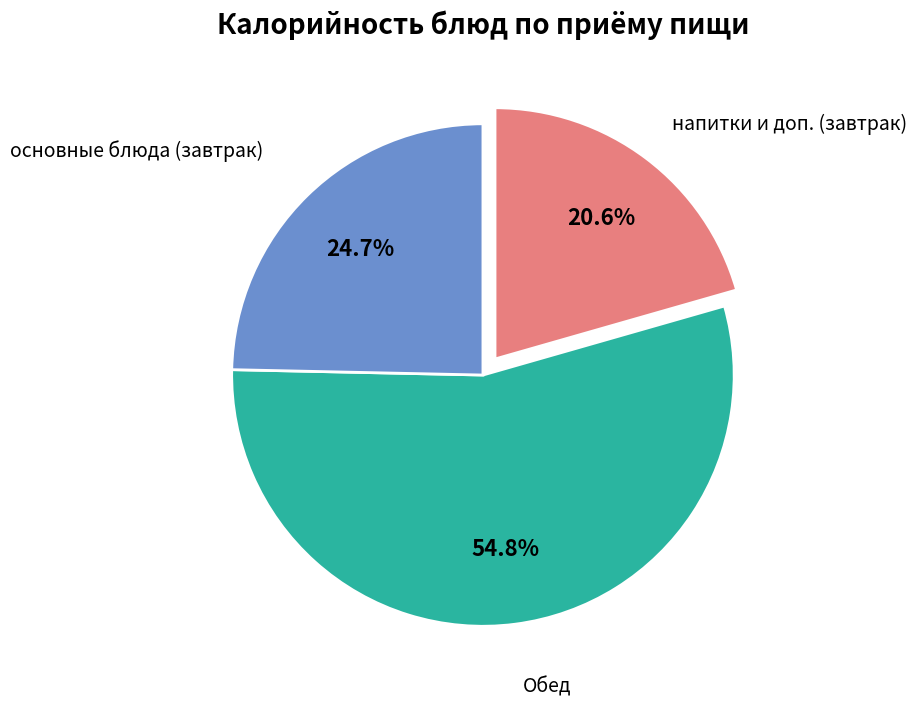

Count the number of slices in the pie.

3